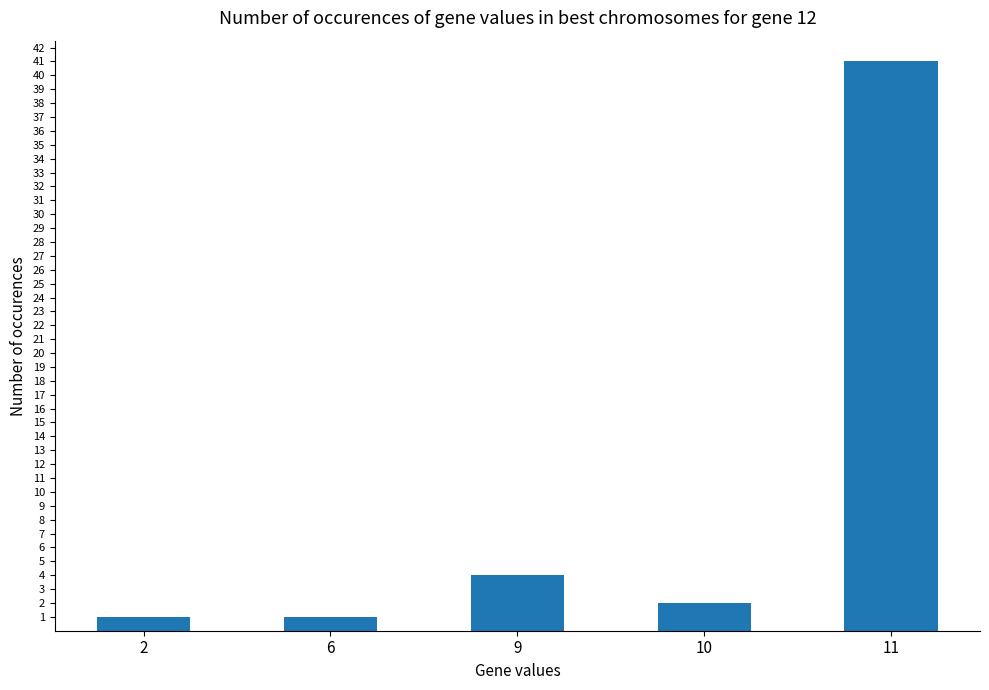

Which has a higher value, 6 or 11?

11